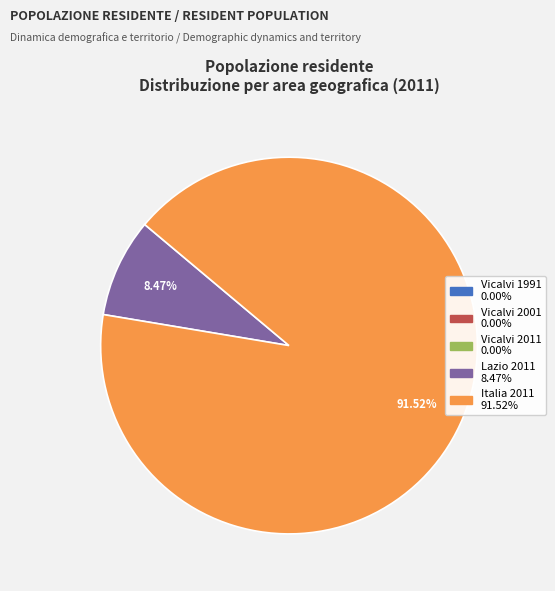

To the nearest percent, what is the difference between the largest and smallest slice percentages?

92%